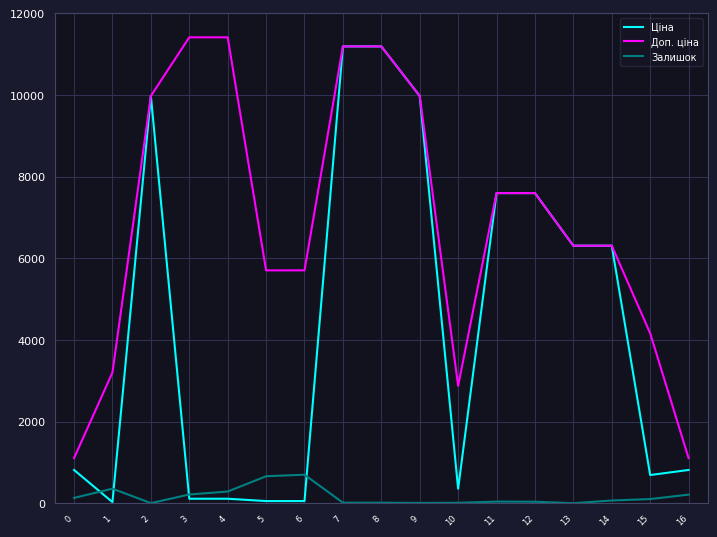

Rank the series by their average value, from highest to lowest.

Доп. ціна, Ціна, Залишок